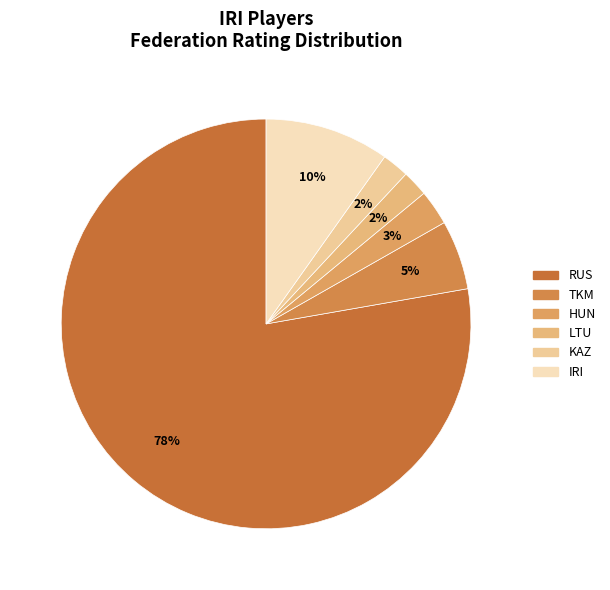

What is the largest slice in the pie chart?

RUS